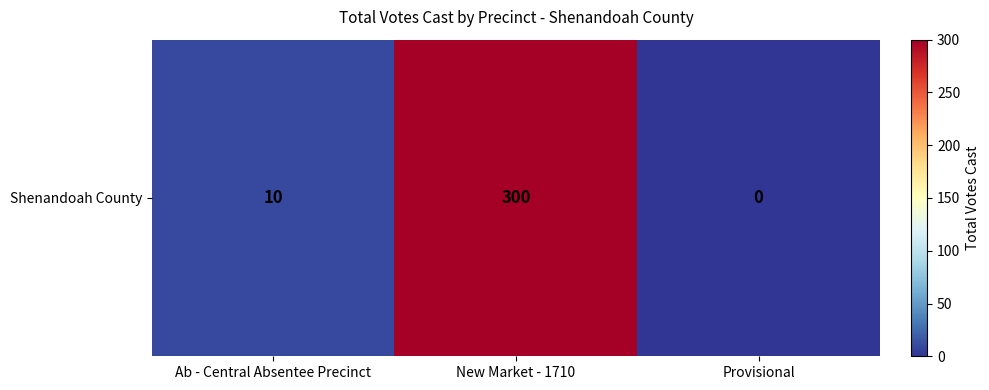

At which category does the chart reach its minimum across all series?

Provisional